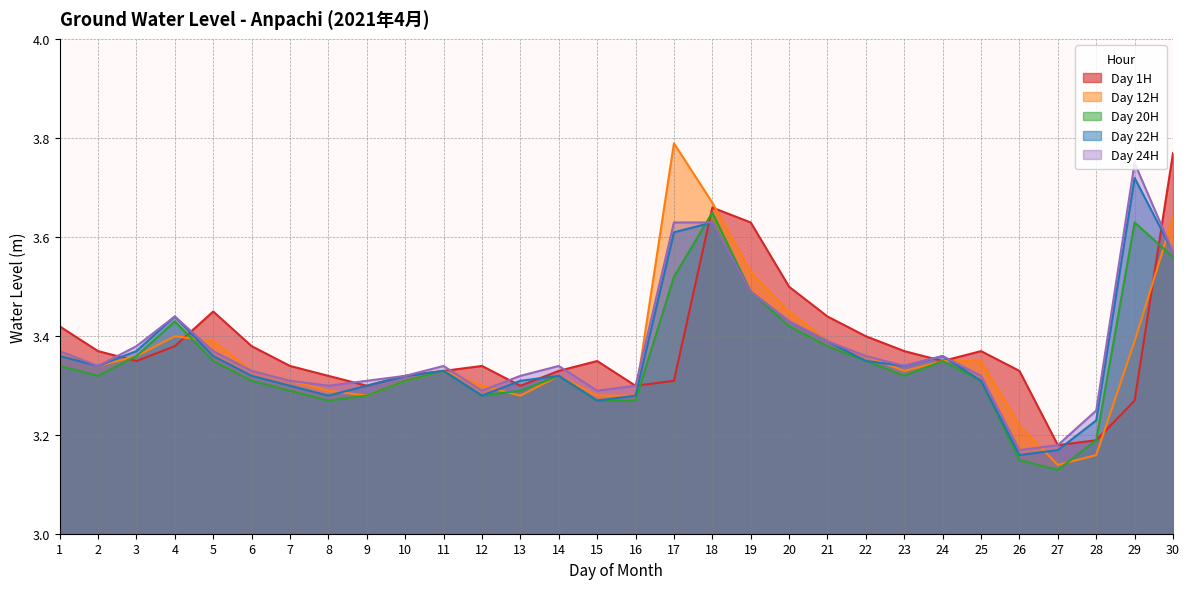

What is the difference between the maximum and minimum values in the Day 24H series?

0.6